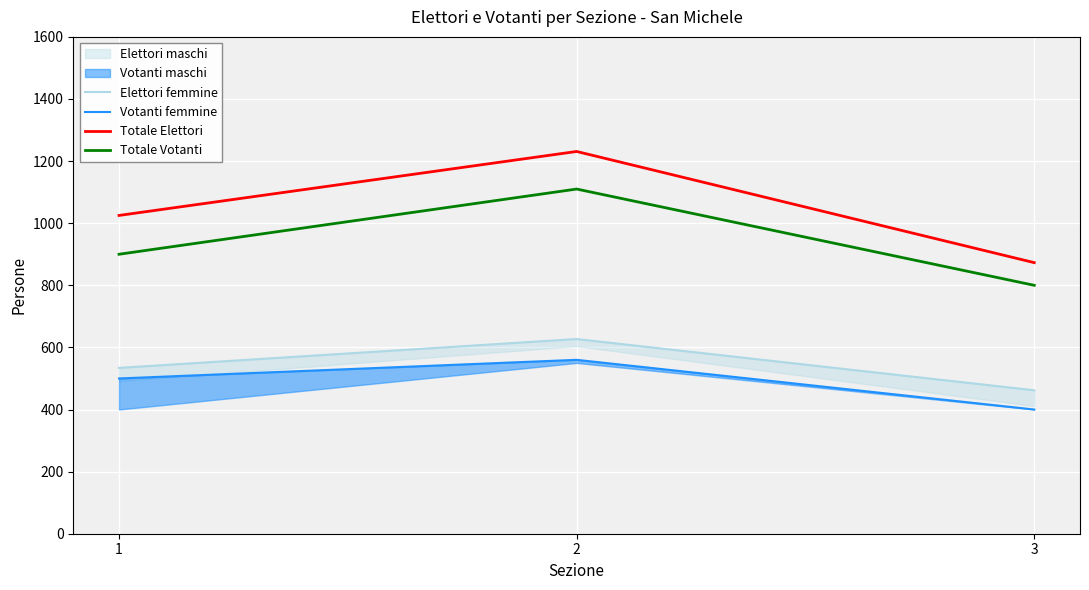

What is the difference between the maximum and minimum values in the Totale Votanti series?

310